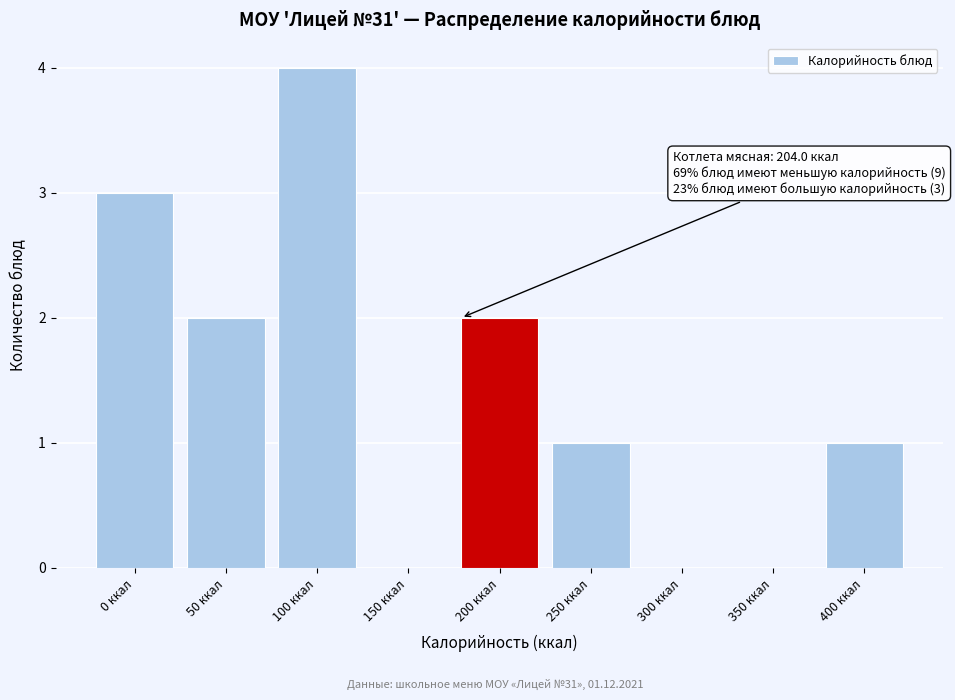

Reading left to right, list all the values displayed in this chart.

0 ккал=3	50 ккал=2	100 ккал=4	150 ккал=0	200 ккал=2	250 ккал=1	300 ккал=0	350 ккал=0	400 ккал=1